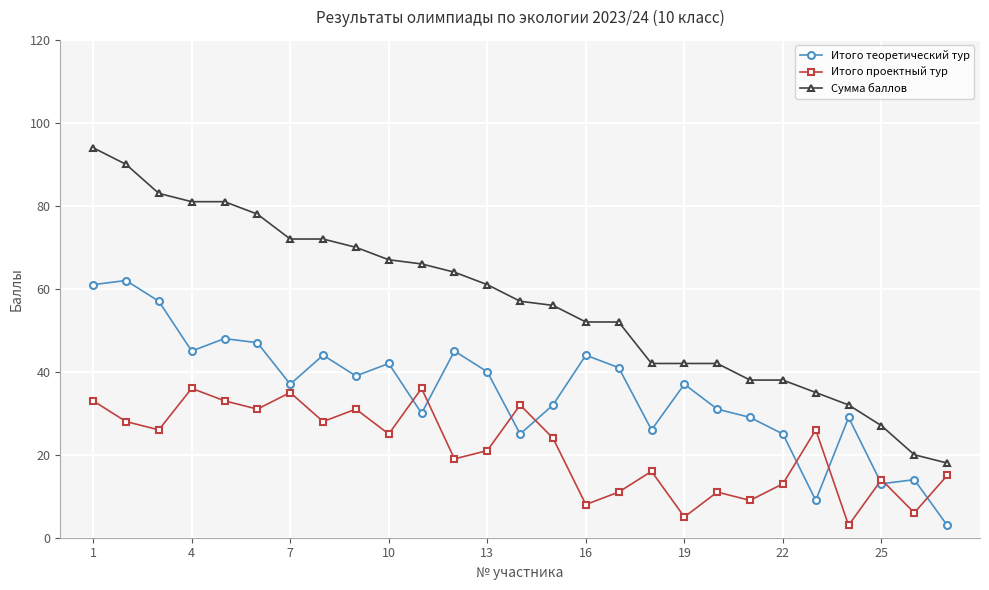

What is the sum of all Сумма баллов values?

1530